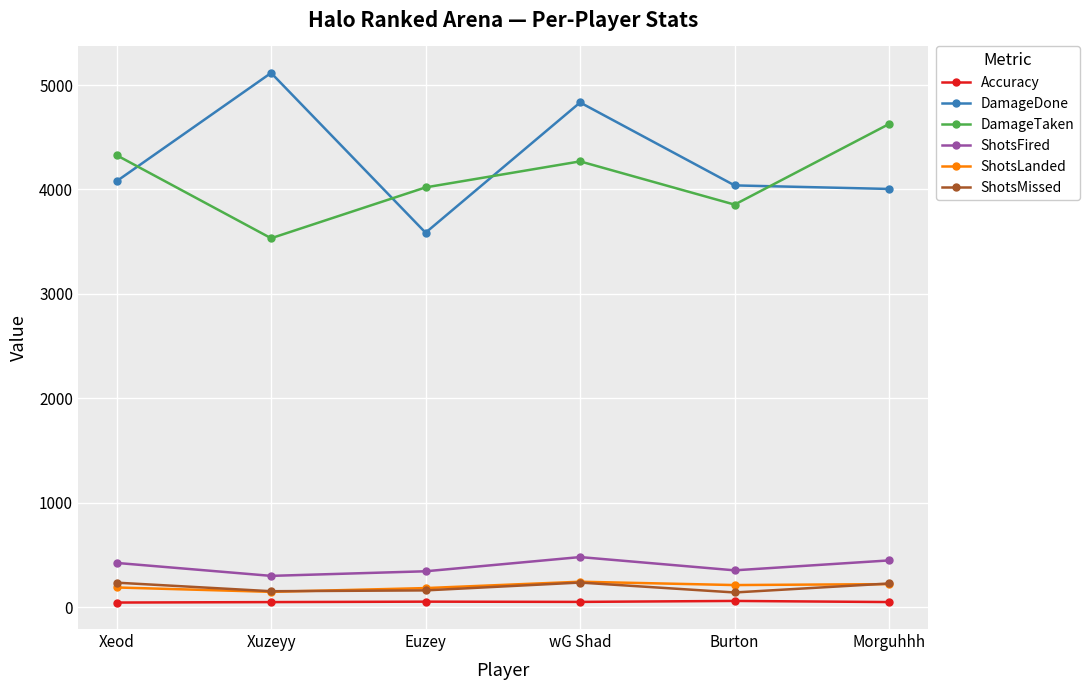

At which label is DamageDone closest to 4351?

Xeod